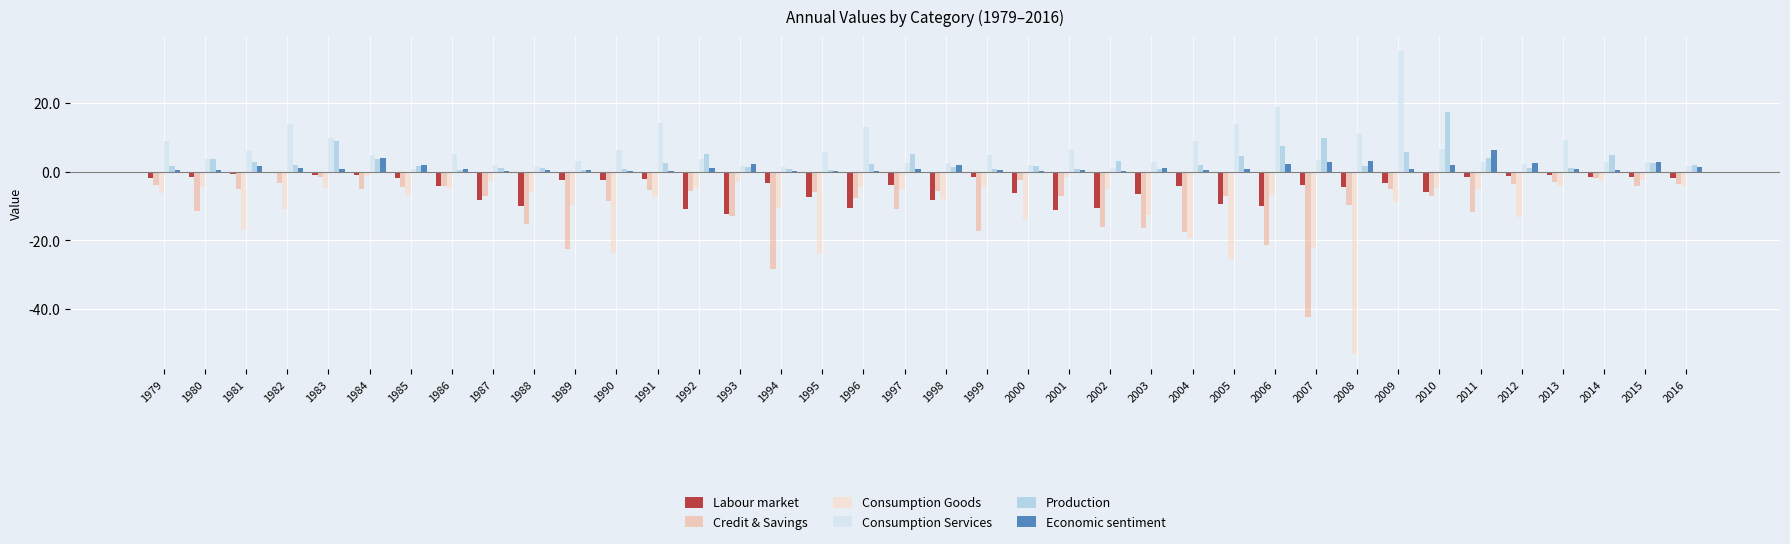

What is the difference between the Economic sentiment values at 1988 and 2001?

0.1